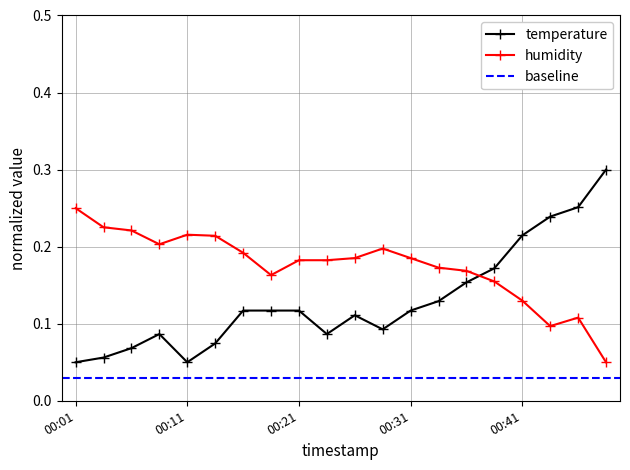

Is it true that temperature equals 0.3 at 00:48?

True